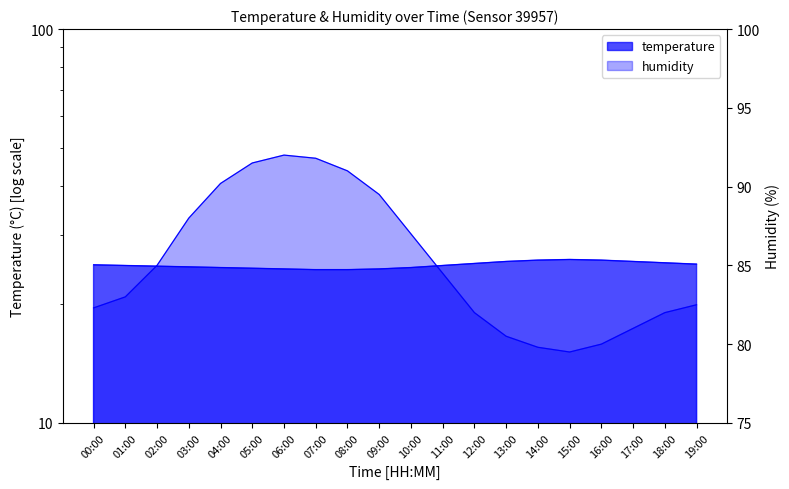

Reading left to right, transcribe all the data shown in this chart.

temperature: 00:00=25.2	01:00=25.1	02:00=25.0	03:00=24.9	04:00=24.8	05:00=24.7	06:00=24.6	07:00=24.5	08:00=24.5	09:00=24.6	10:00=24.8	11:00=25.1	12:00=25.4	13:00=25.7	14:00=25.9	15:00=26.0	16:00=25.9	17:00=25.7	18:00=25.5	19:00=25.3
humidity: 00:00=82.3	01:00=83.0	02:00=85.0	03:00=88.0	04:00=90.2	05:00=91.5	06:00=92.0	07:00=91.8	08:00=91.0	09:00=89.5	10:00=87.0	11:00=84.5	12:00=82.0	13:00=80.5	14:00=79.8	15:00=79.5	16:00=80.0	17:00=81.0	18:00=82.0	19:00=82.5